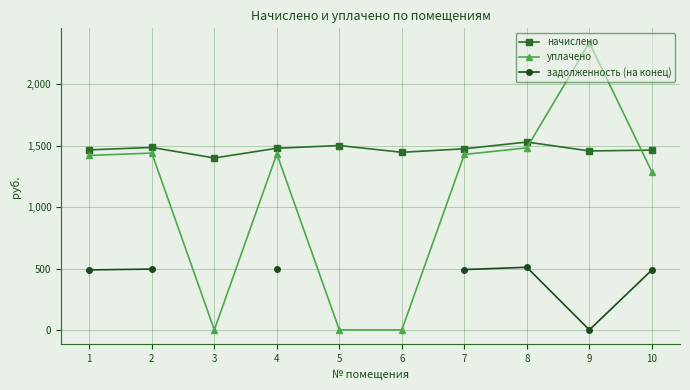

True or false: уплачено and задолженность (на конец) cross at least once.

False